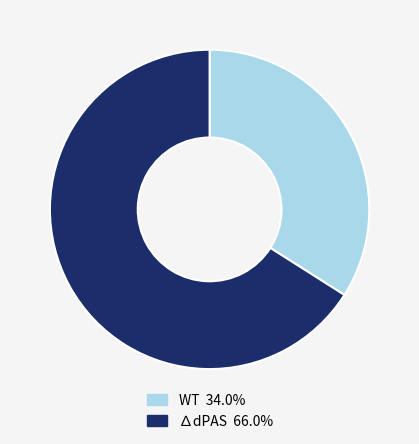

Is the sum of WT 34.0% and ∆dPAS 66.0% greater than half?

Yes